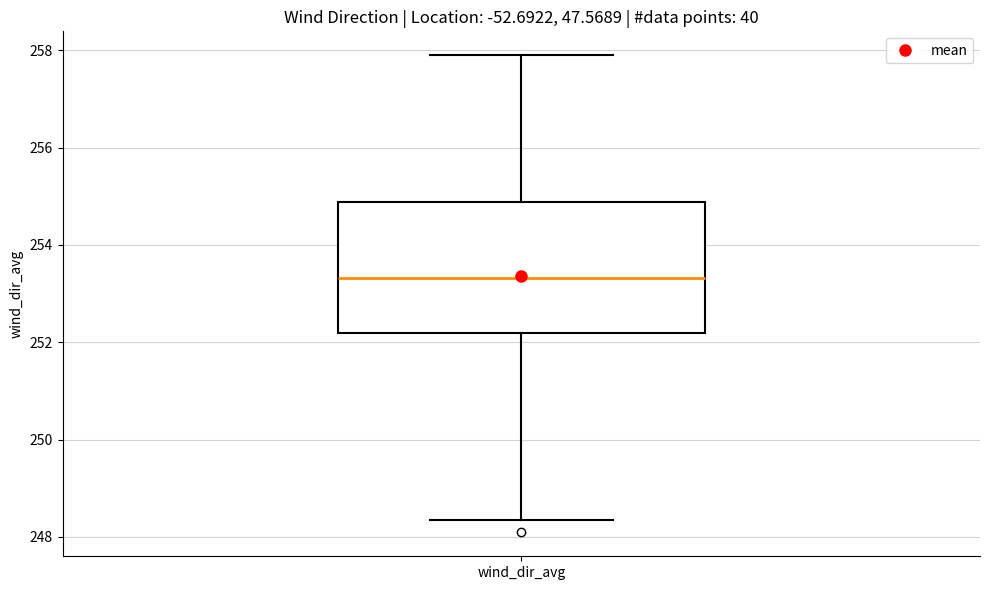

Transcribe this box plot: give where the median line is, the range the box spans, and where the two whiskers end, as read against the y-axis. The values are not printed on the chart, so give them approximately, as read against the axis.

median 253.4, box 252.2 to 254.8, whiskers 248.4 to 257.8